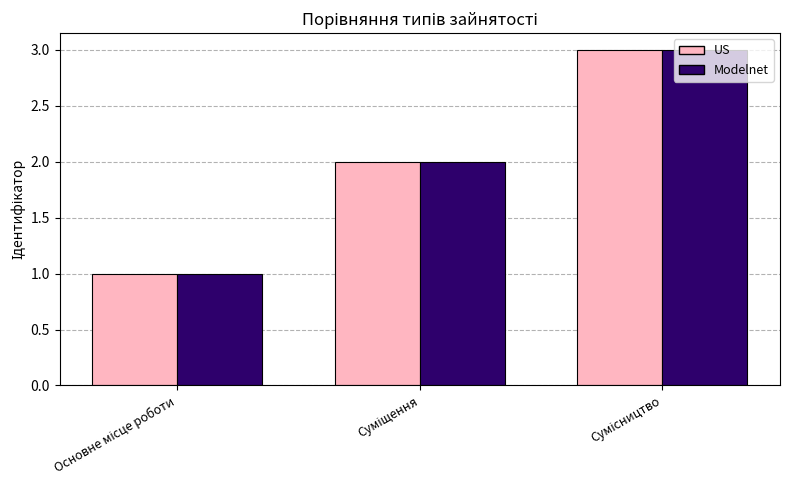

How many distinct data groups are displayed?

2